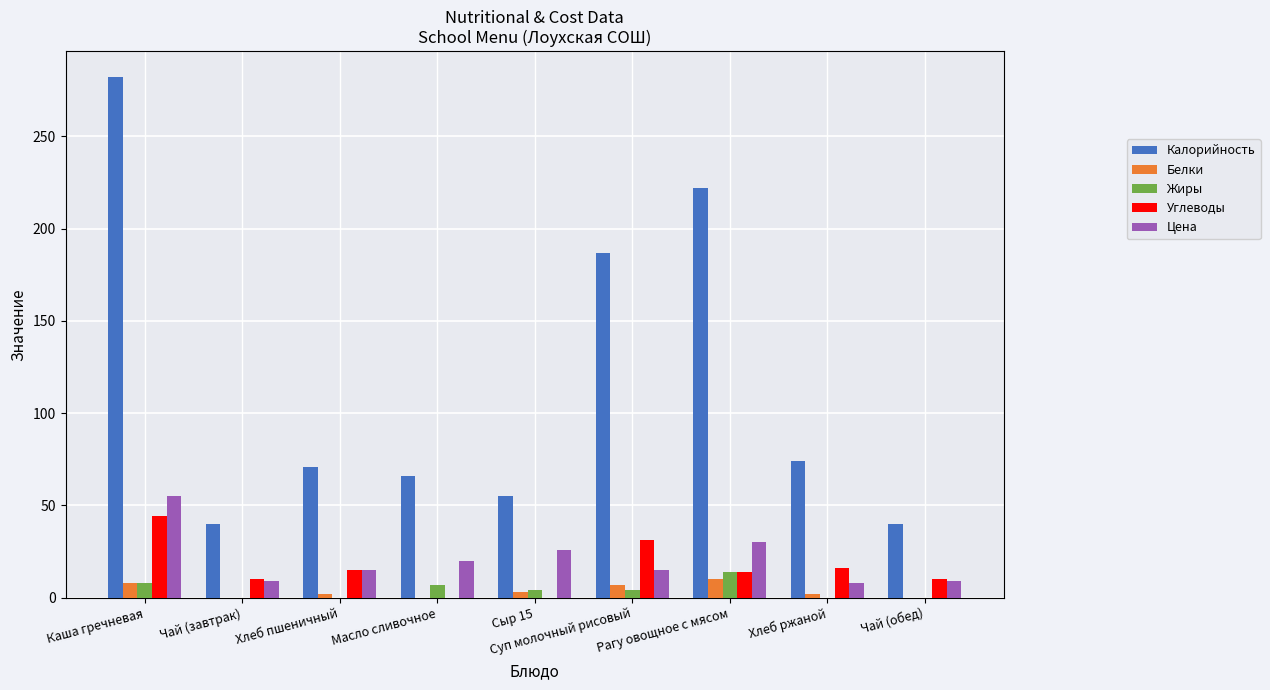

What is the maximum value for Белки?

10